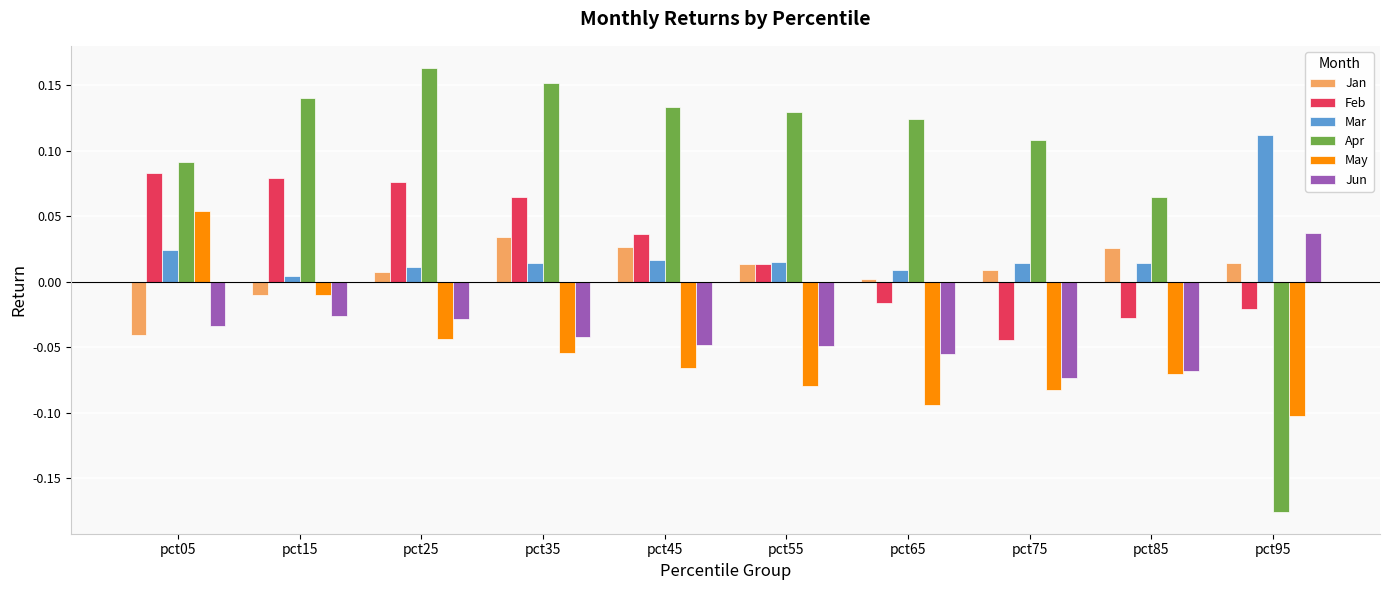

Which series has the largest total across all categories?

Apr